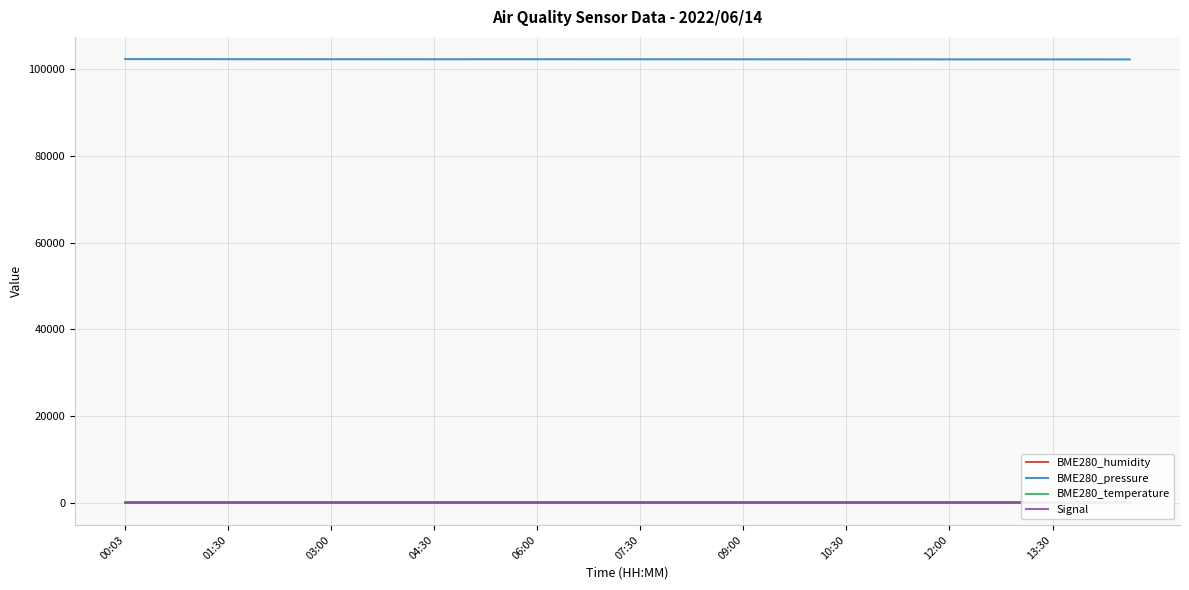

True or false: BME280_temperature has more than 1 interior local peaks.

True